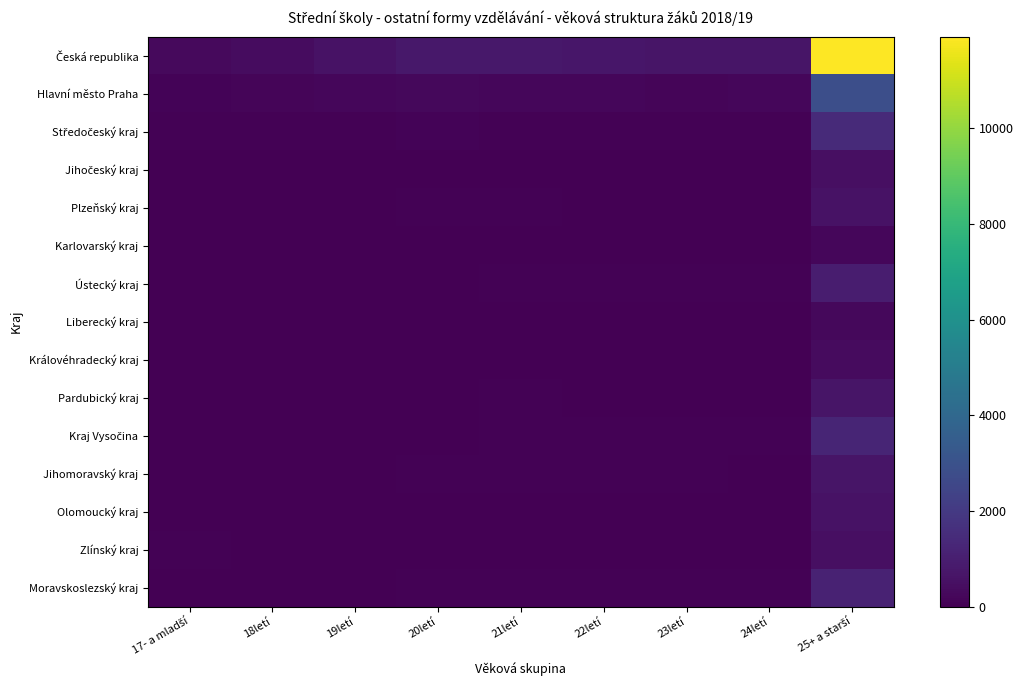

Which series has the widest spread of values?

Česká republika